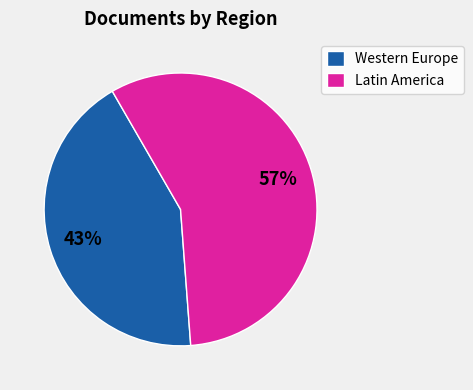

True or false: Western Europe accounts for 43% of the total.

True